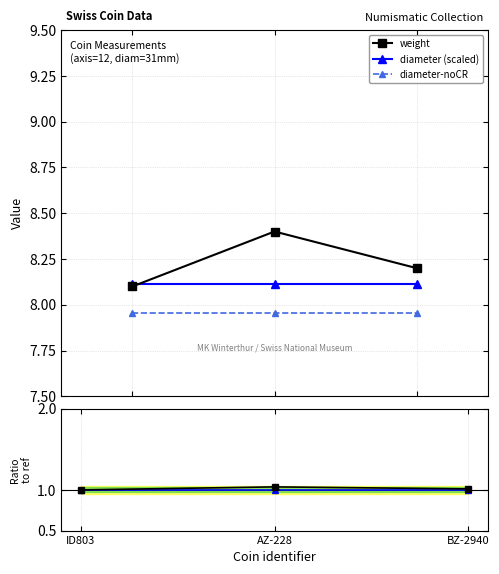

At which category is the sum across all series the highest?

AZ-228